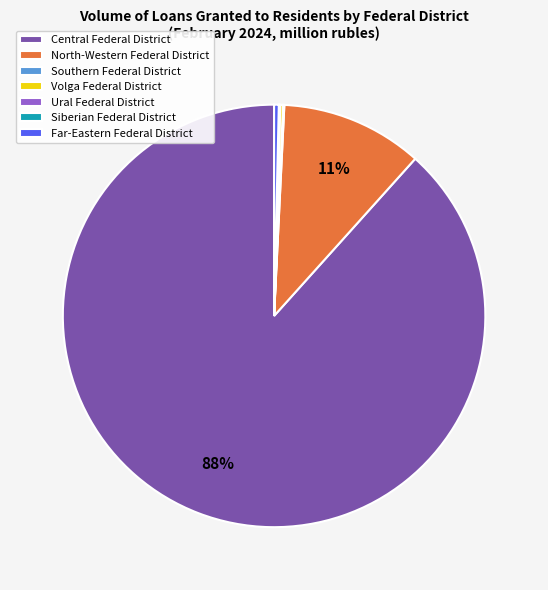

Do Central Federal District and North-Western Federal District together represent more than half of the pie?

Yes